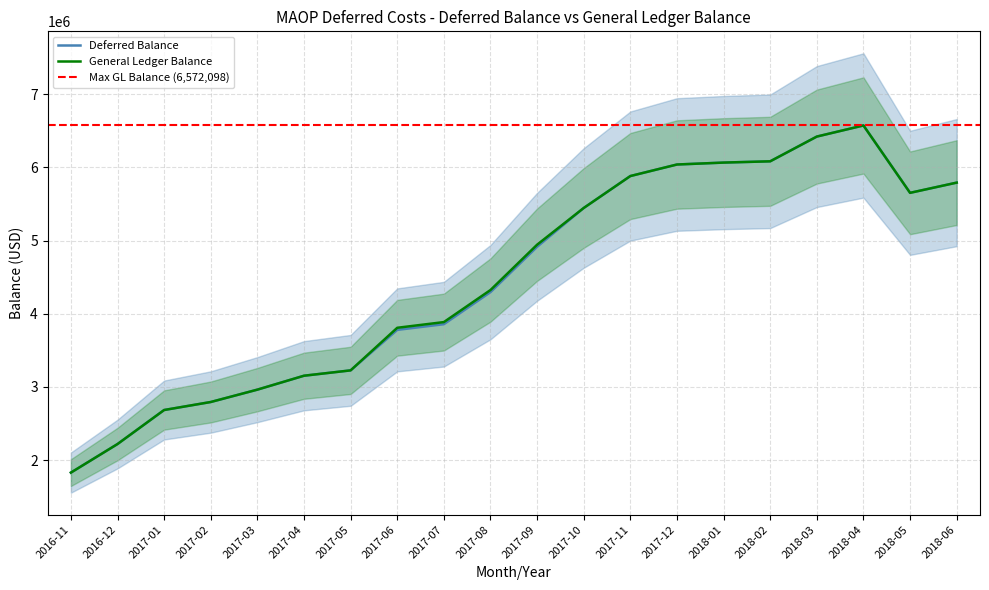

True or false: Deferred Balance and General Ledger Balance intersect in this chart.

False